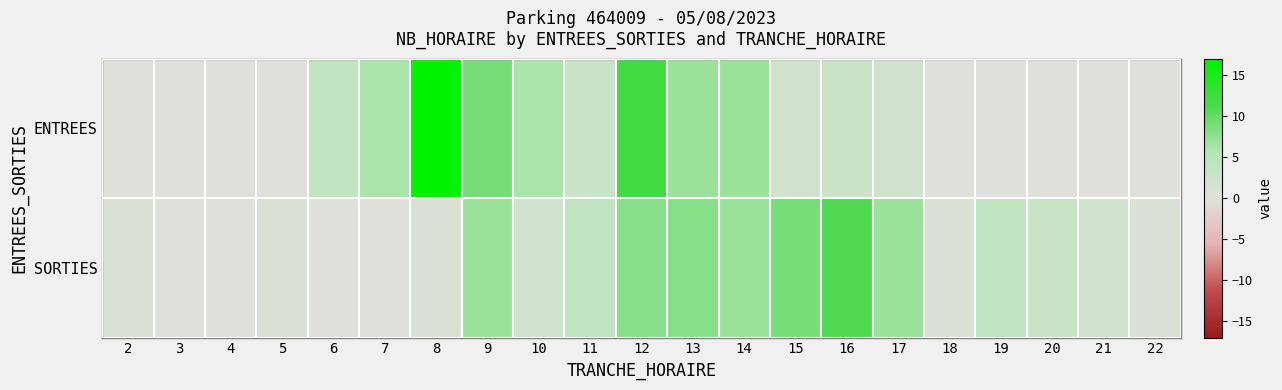

At which category is the sum across all series the highest?

12